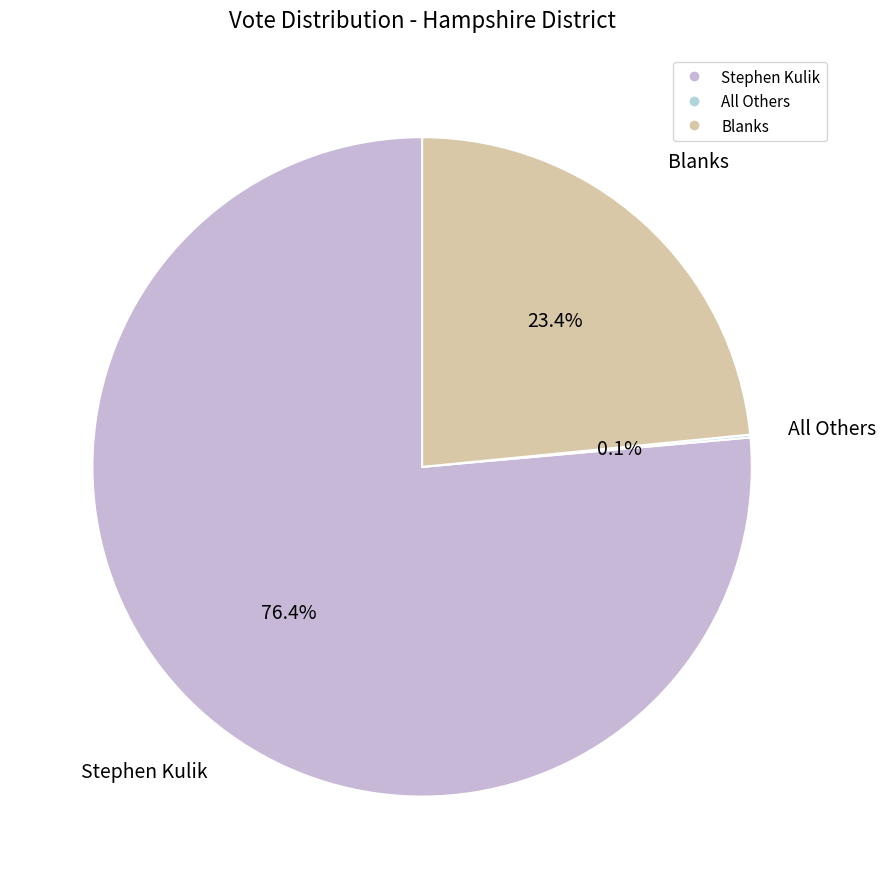

Is there any slice that represents more than half of the pie?

Yes